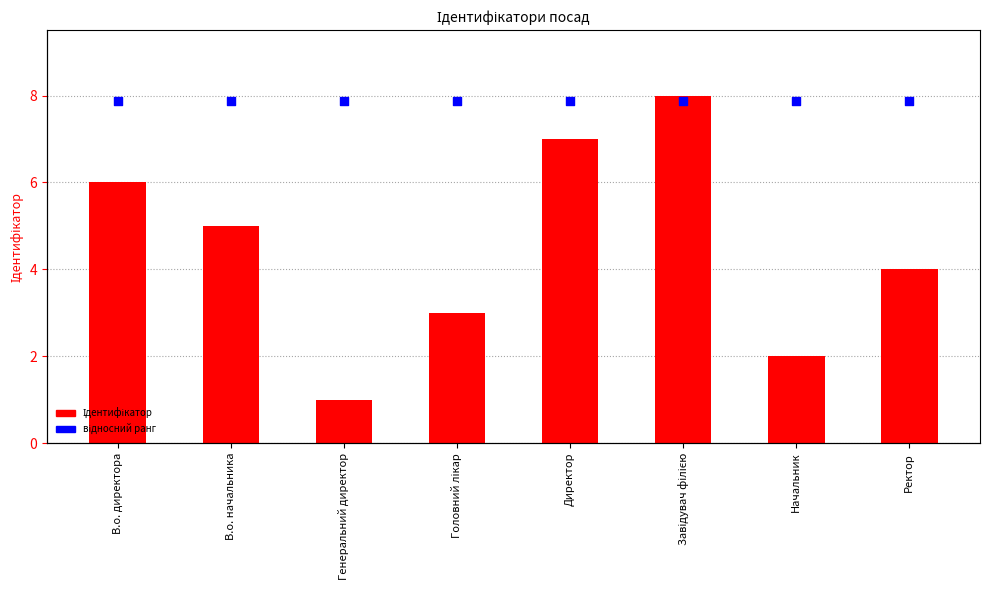

What are all the series names shown in the legend?

Ідентифікатор, відносний ранг